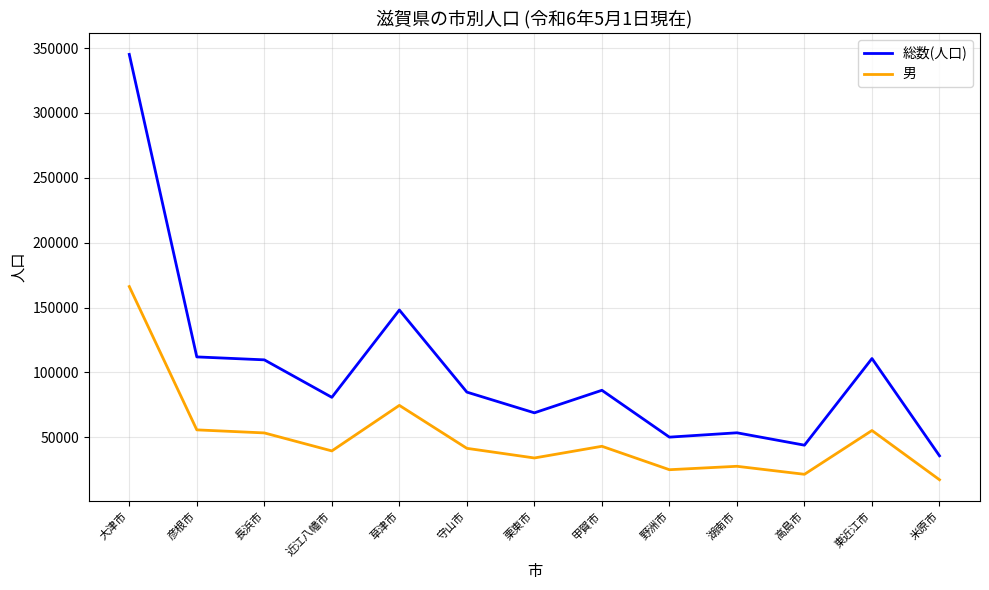

At how many categories does at least one series exceed 262752?

1